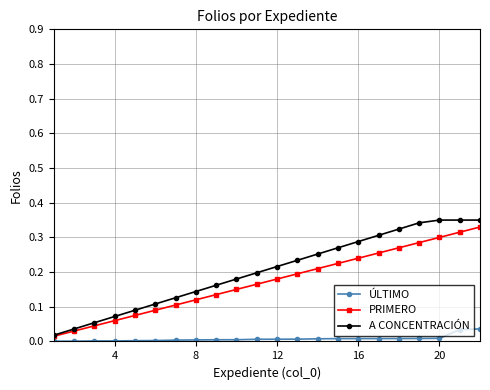

Which series has the largest range (max minus min)?

A CONCENTRACIÓN